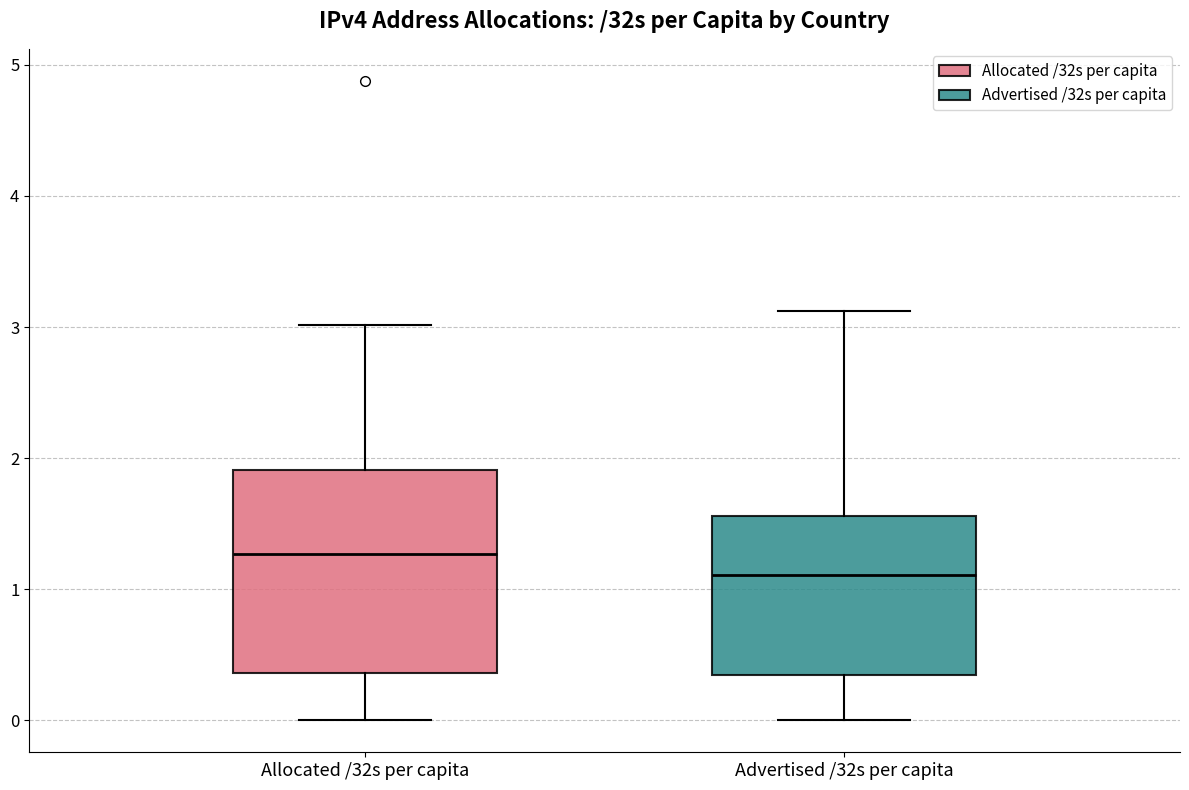

Comparing the boxes themselves (not the whiskers), which one is the tallest?

Allocated /32s per capita